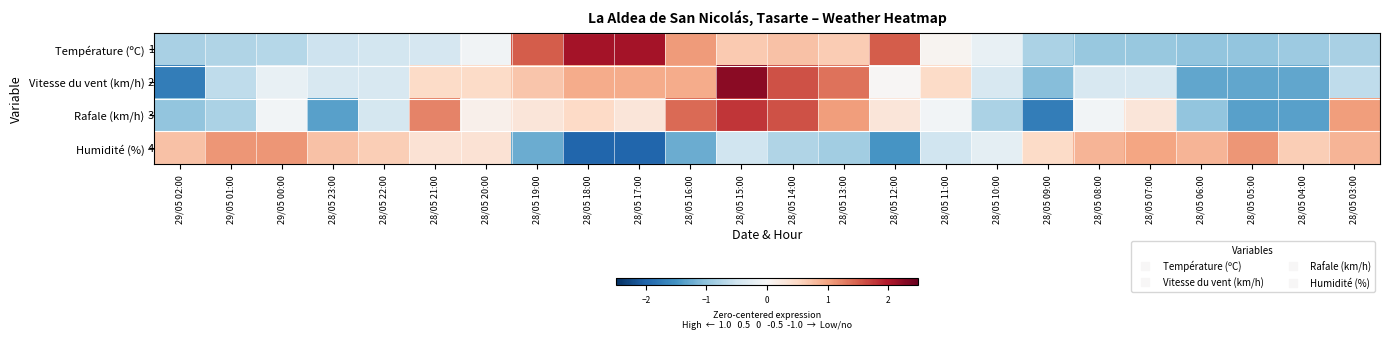

What is the difference between the Humidité (%) values at 29/05 01:00 and 28/05 21:00?

0.7